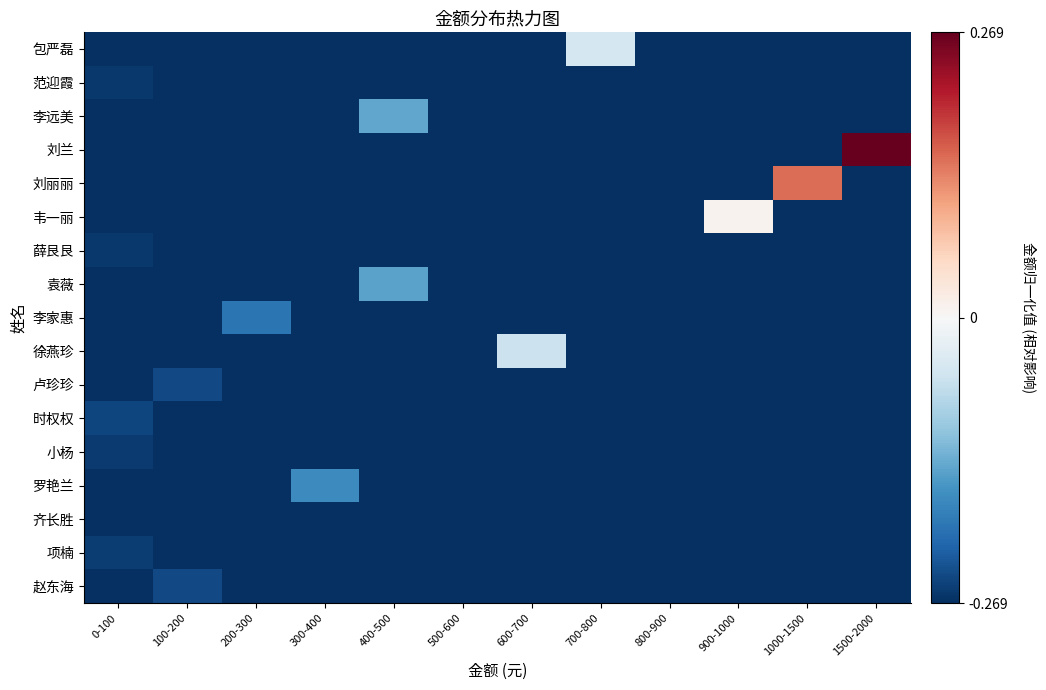

At how many categories does at least one series exceed 0?

3